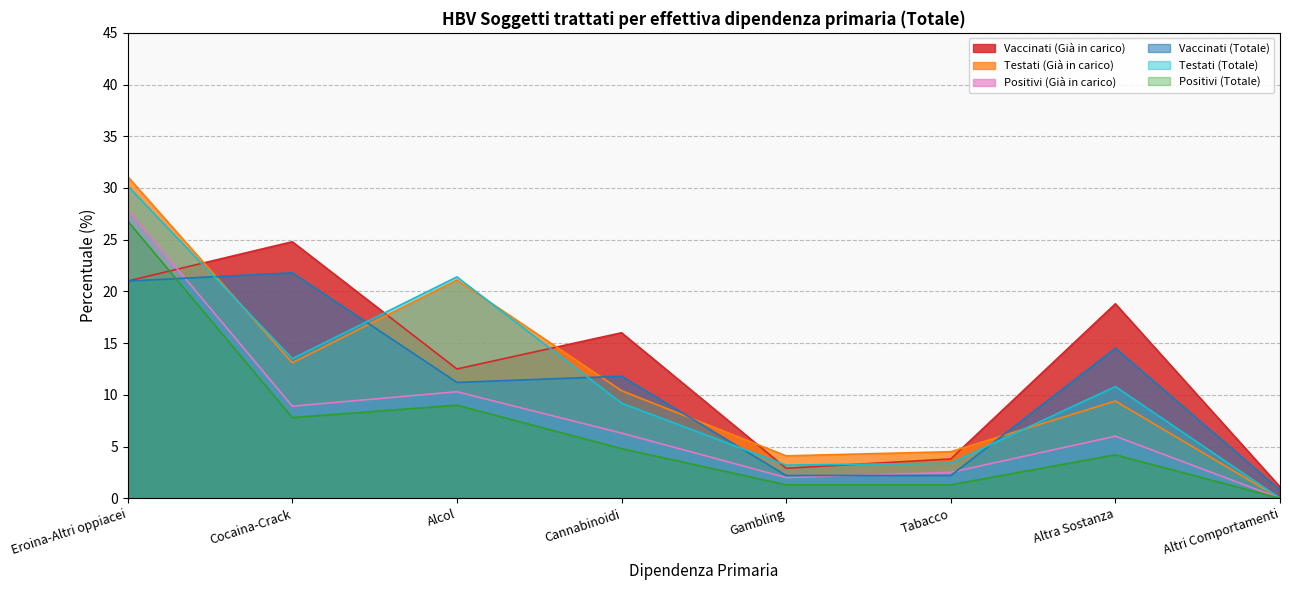

What are all the series names shown in the legend?

Vaccinati (Già in carico), Testati (Già in carico), Positivi (Già in carico), Vaccinati (Totale), Testati (Totale), Positivi (Totale)